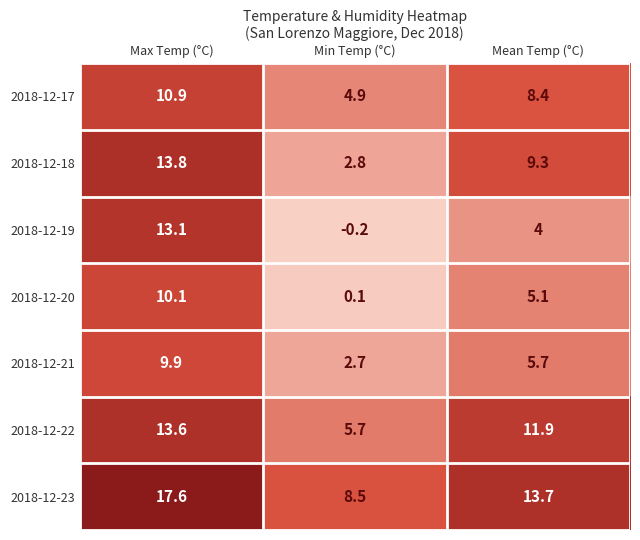

Is it true that 2018-12-17 equals 7.8 at Min Temp (°C)?

False